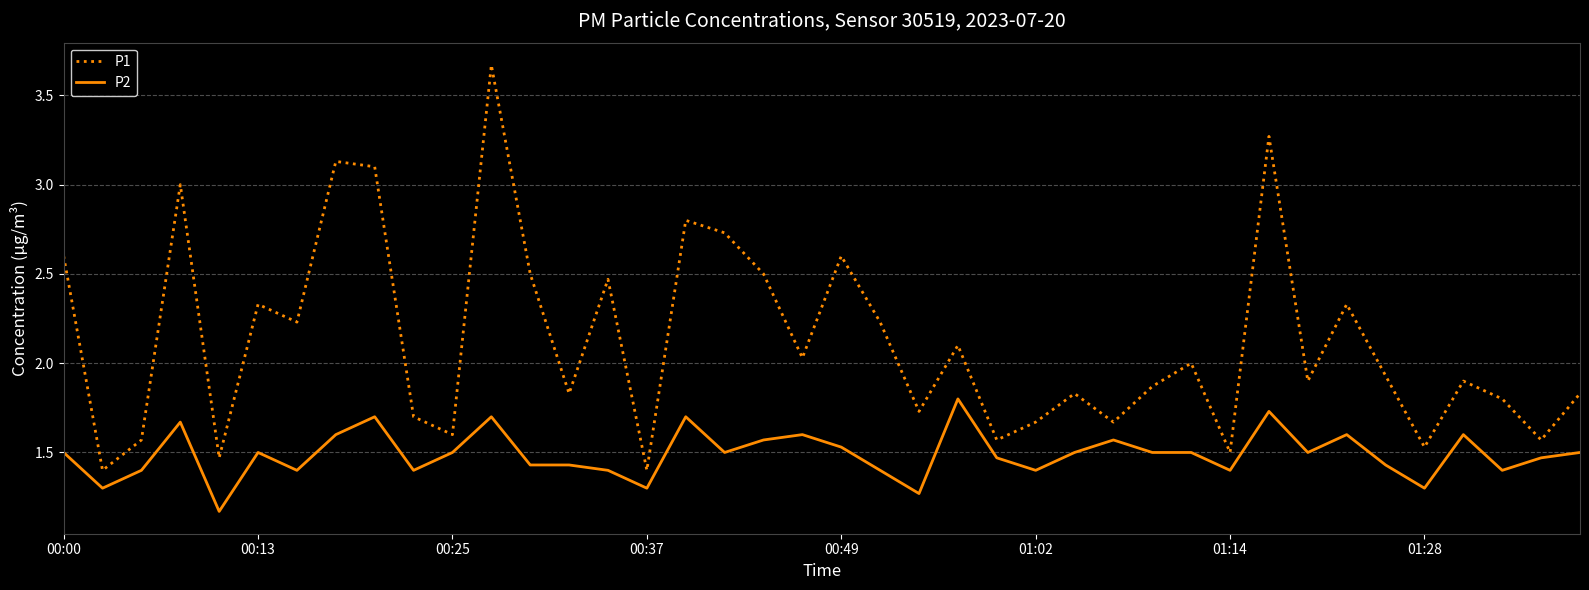

Which series has the largest range (max minus min)?

P1